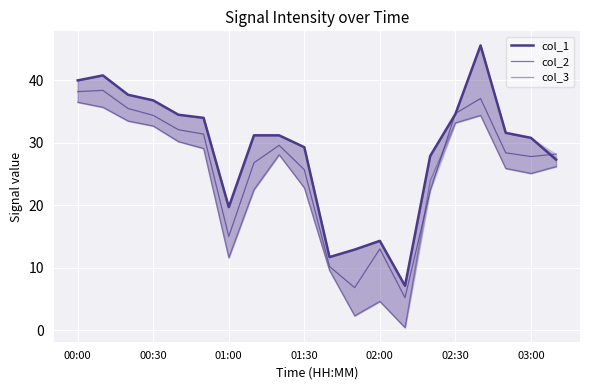

What is the value of the col_2 point at the 11th from the left?

10.2